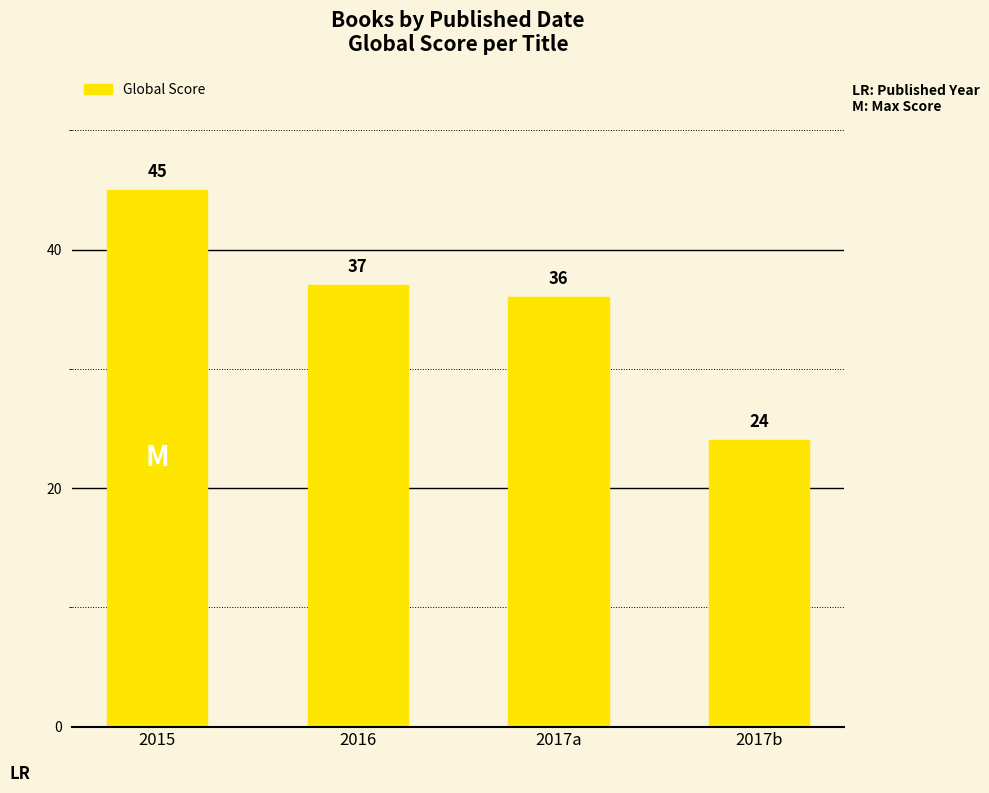

Read the value at 2017a.

36